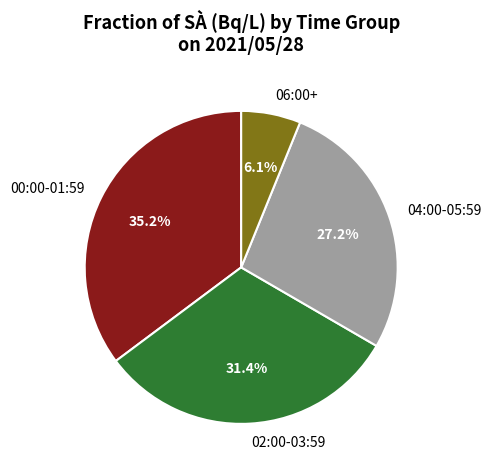

How much of the chart is everything except 00:00-01:59?

64.8%